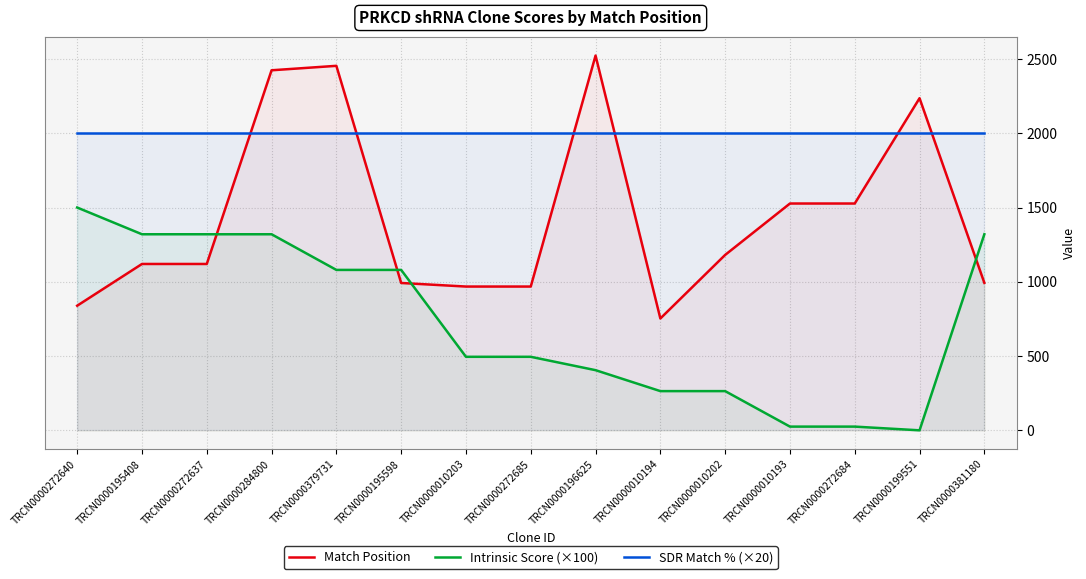

List the series in order of their peak value, lowest first.

Intrinsic Score (×100), SDR Match % (×20), Match Position